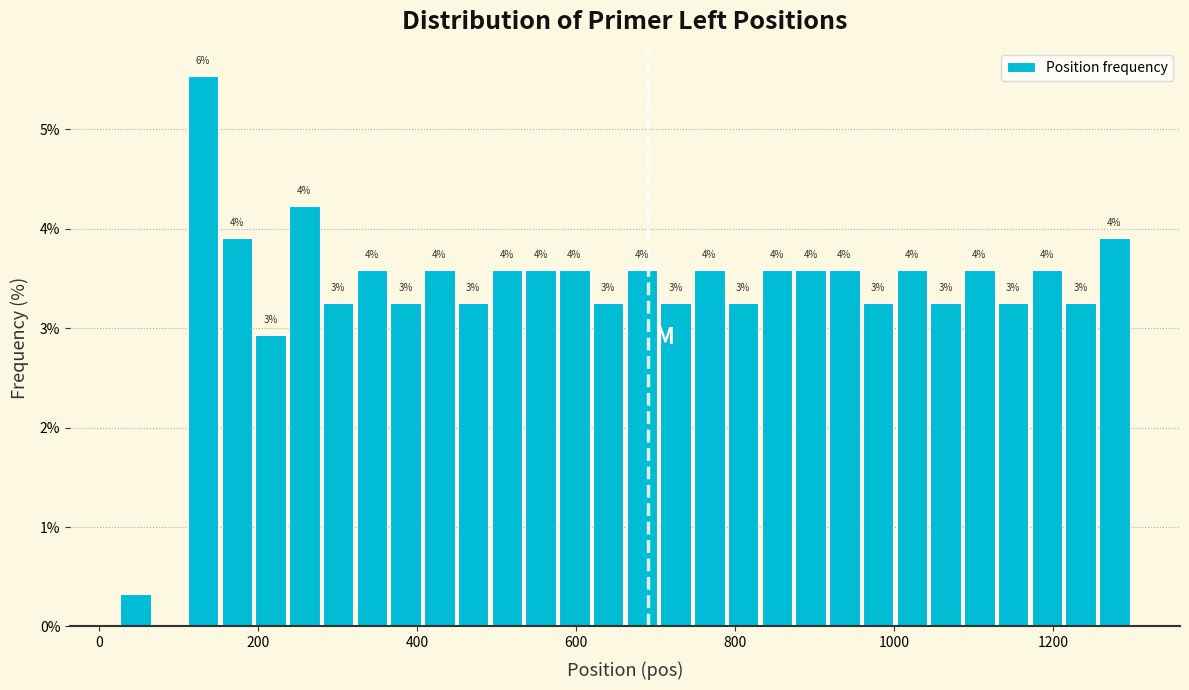

Around what value on the x-axis is the tallest bar? Give the approximate position of its centre, as read against the axis.

140